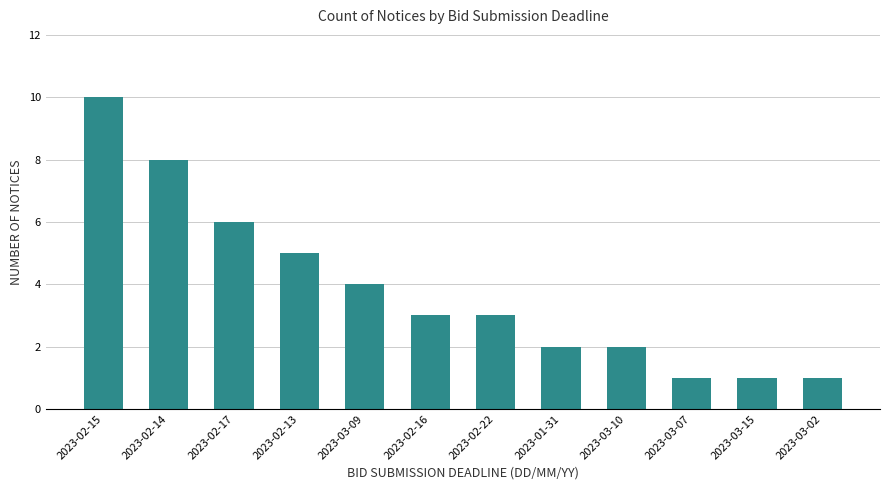

Count the values in the range 2 to 6.

7